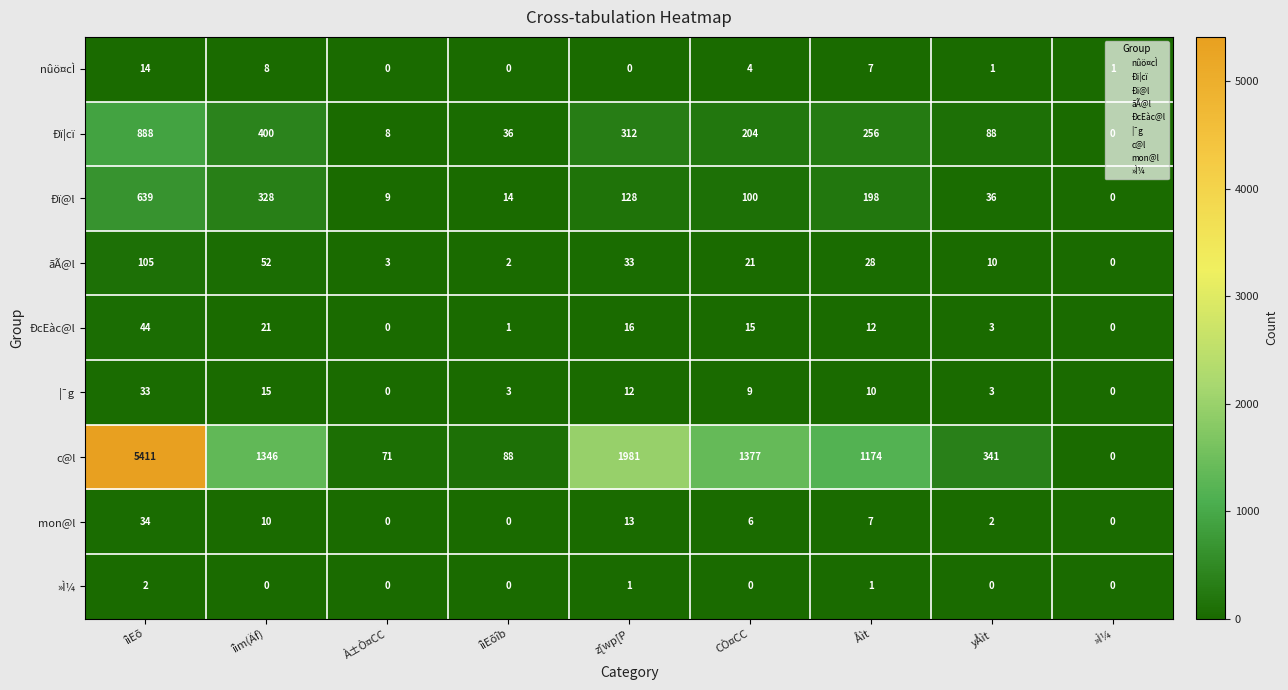

True or false: ãÃ@l has a value of 11 at CÒ¤CC.

False